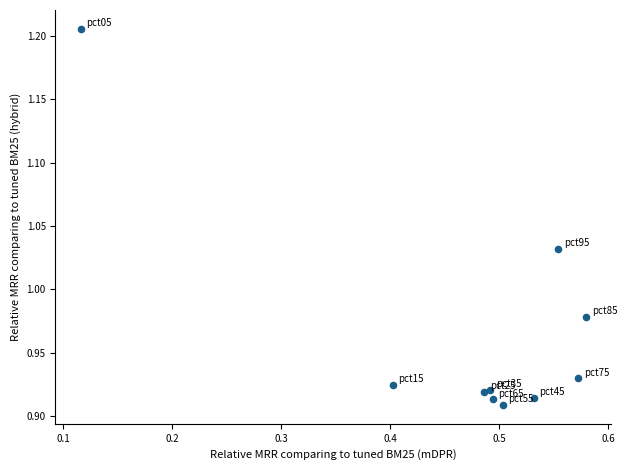

What is the range of X values (max minus min)?

0.5